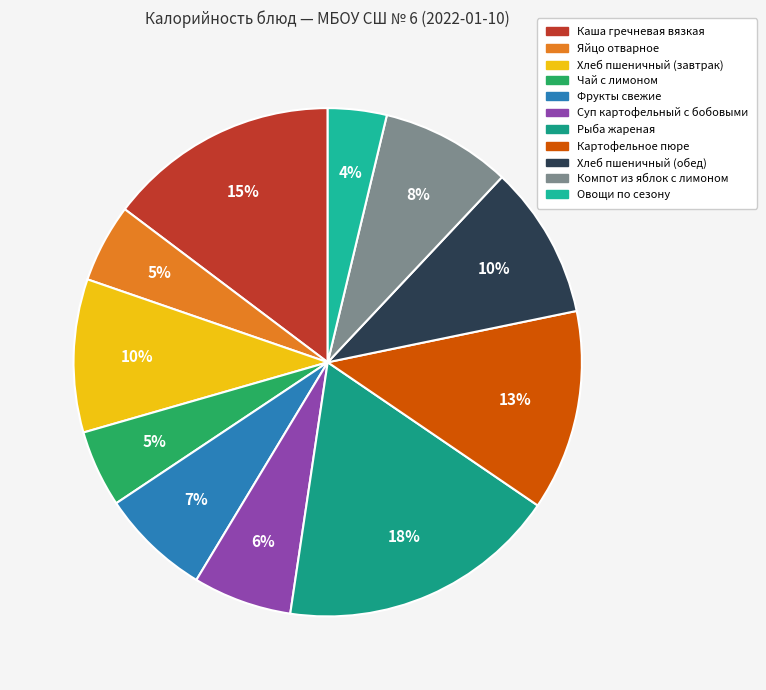

How many segments does this pie chart have?

11